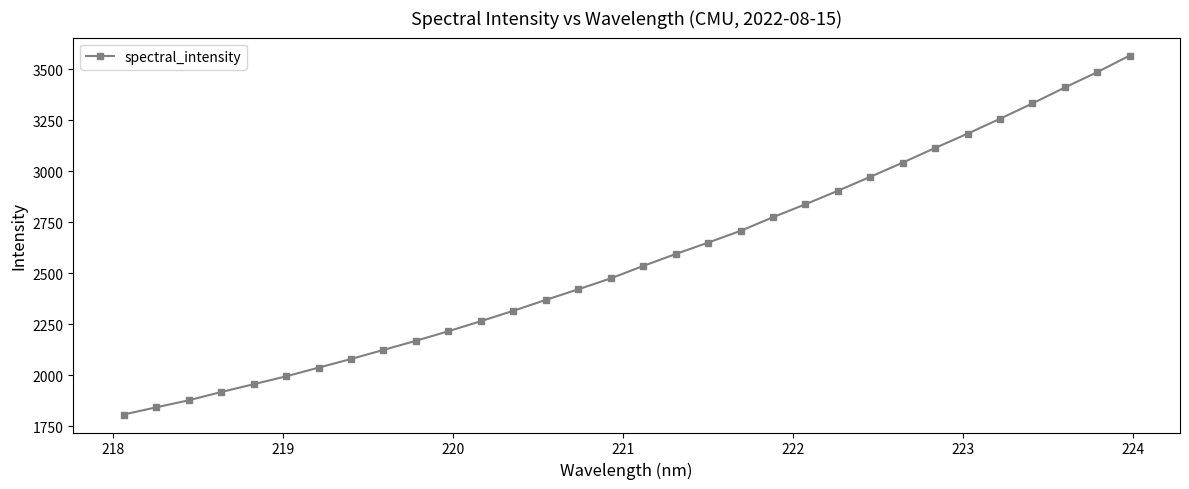

What is the smallest value displayed?

1806.7